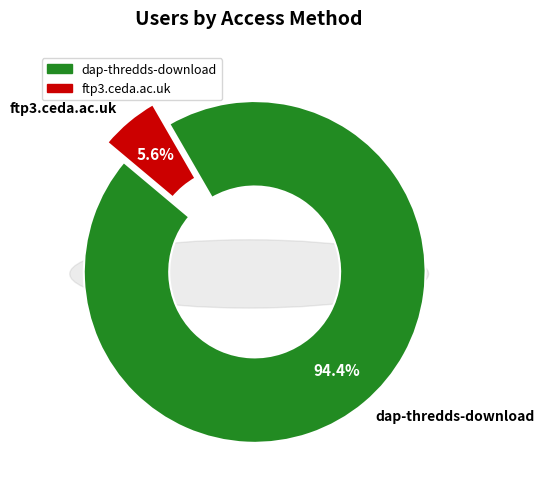

The dap-thredds-download slice represents 83% of the pie. True or false?

False